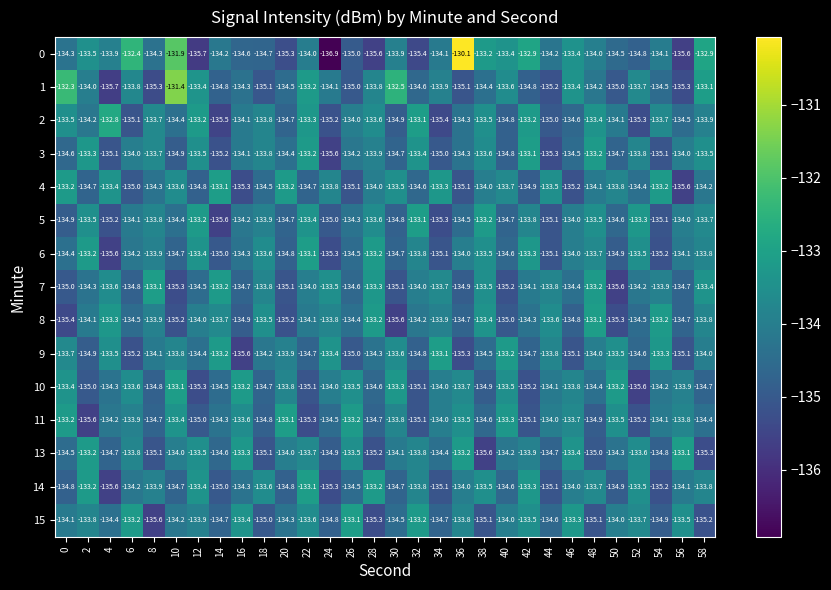

What is the difference between the highest and lowest values at 18?

1.6